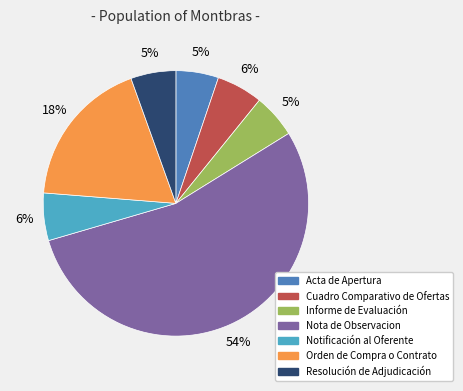

Which has a higher value, Nota de Observacion or Notificación al Oferente?

Nota de Observacion